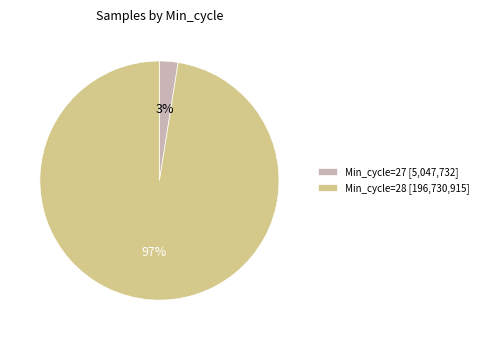

Do Min_cycle=27 [5,047,732] and Min_cycle=28 [196,730,915] together represent more than half of the pie?

Yes